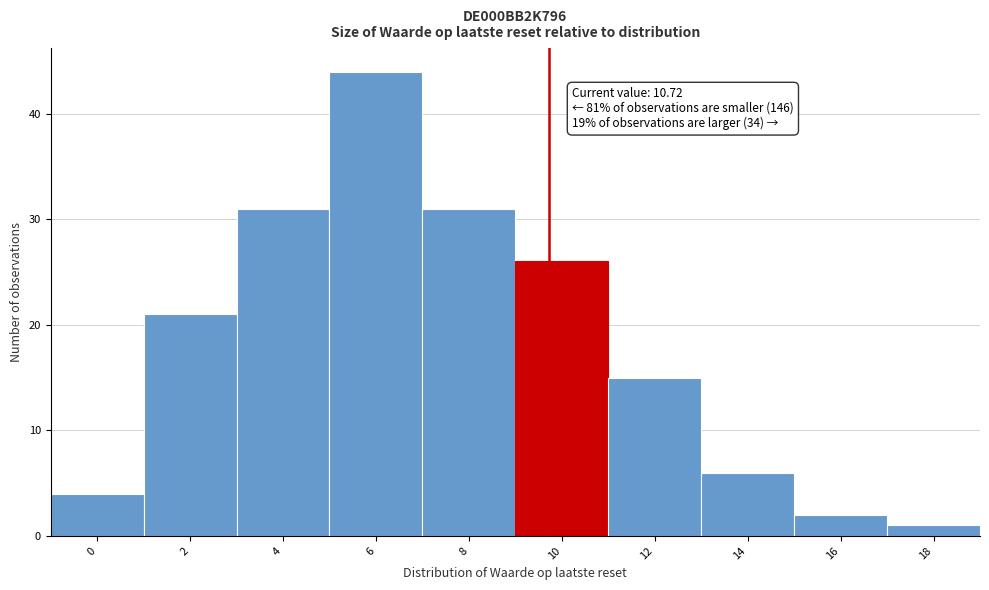

Reading left to right, what are all the values shown in this chart?

4	21	31	44	31	26	15	6	2	1